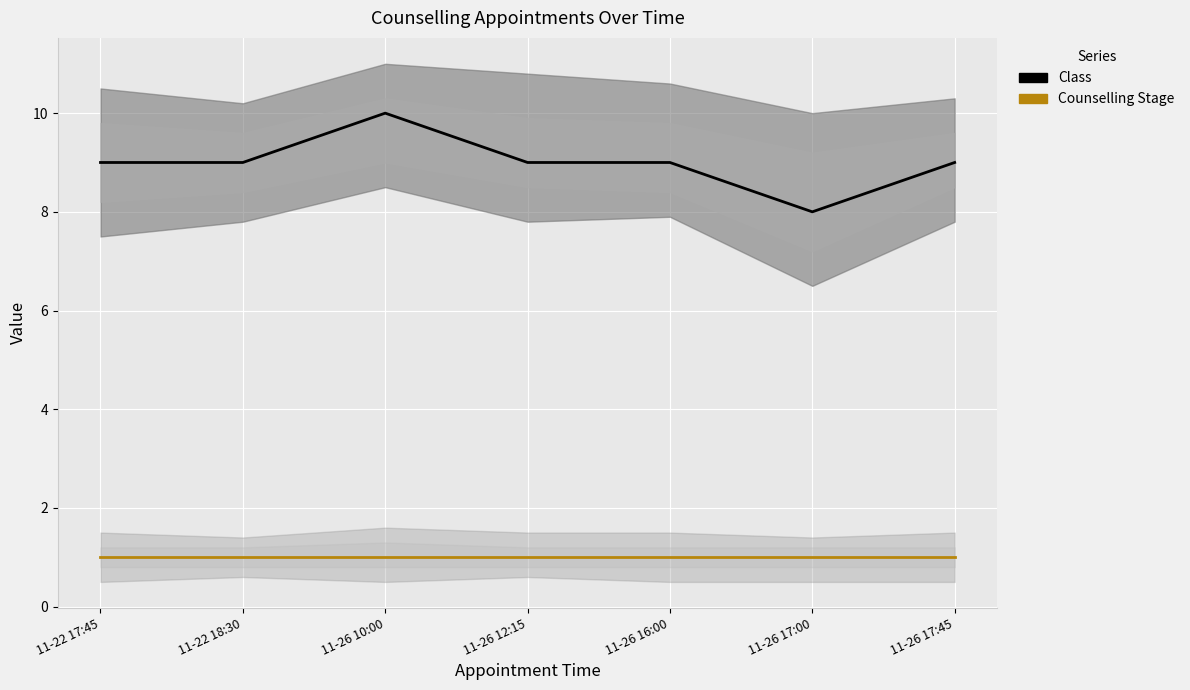

What is the difference between the highest and lowest values at 11-22 18:30?

8